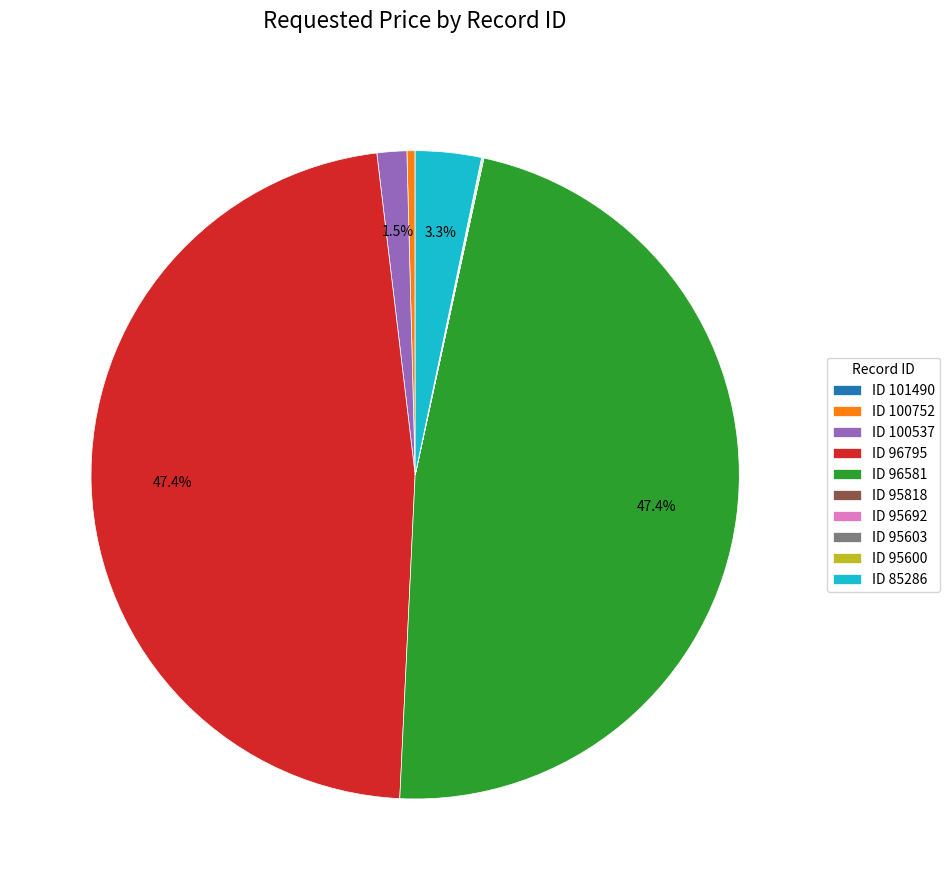

Does ID 96581 account for over 50% of the chart?

No